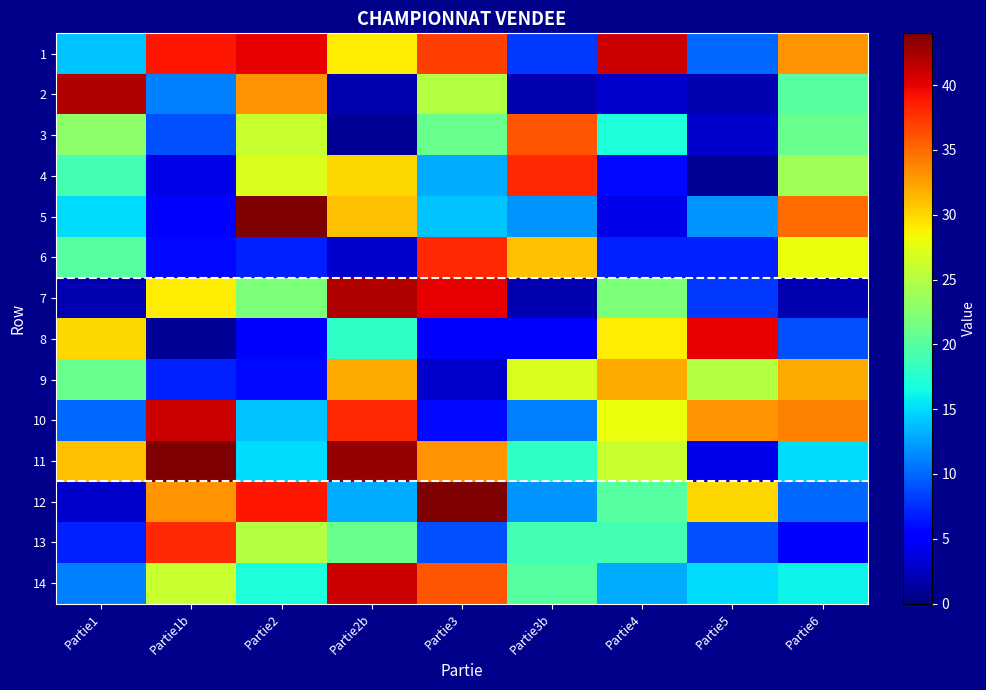

At which label is 14 closest to 26?

Partie1b